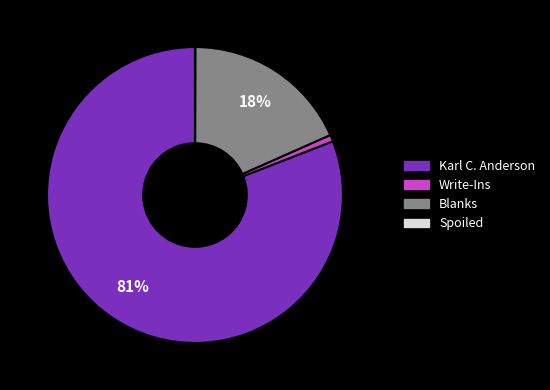

What percentage is the Blanks slice, to the nearest percent?

18%